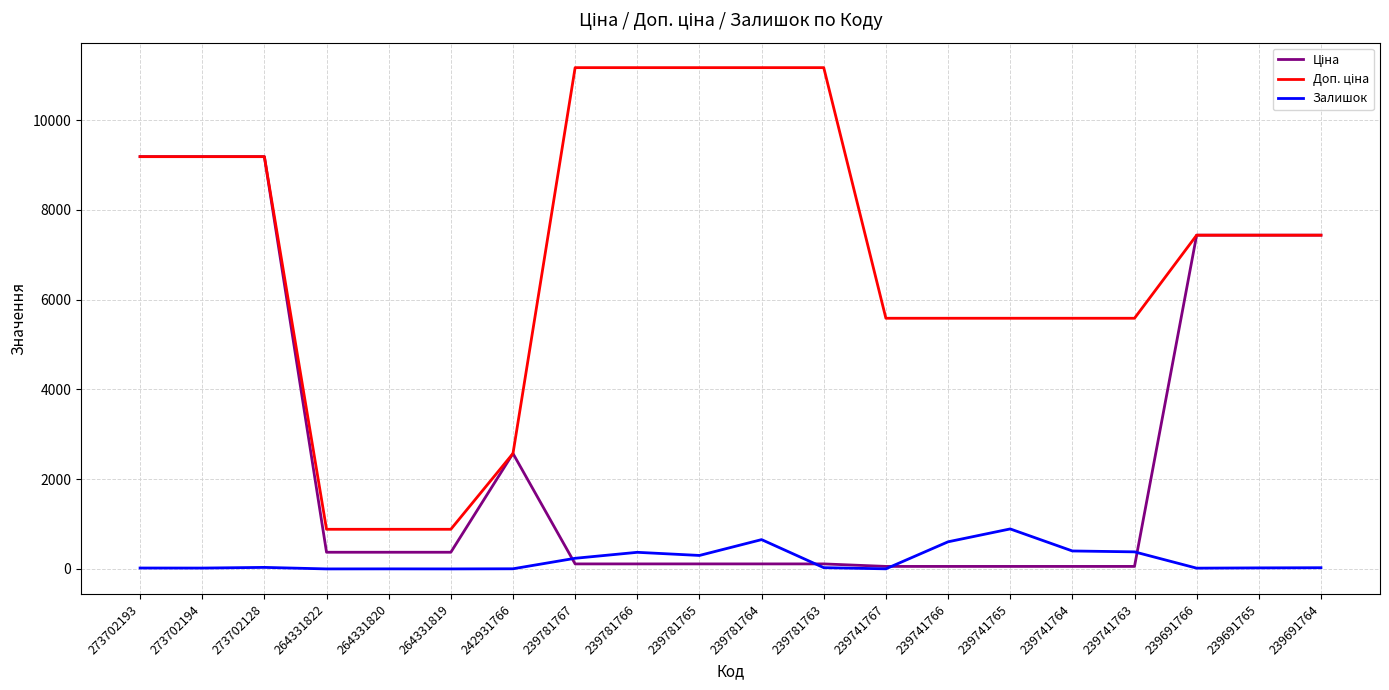

Is it true that Залишок equals 380.0 at 239741763?

True